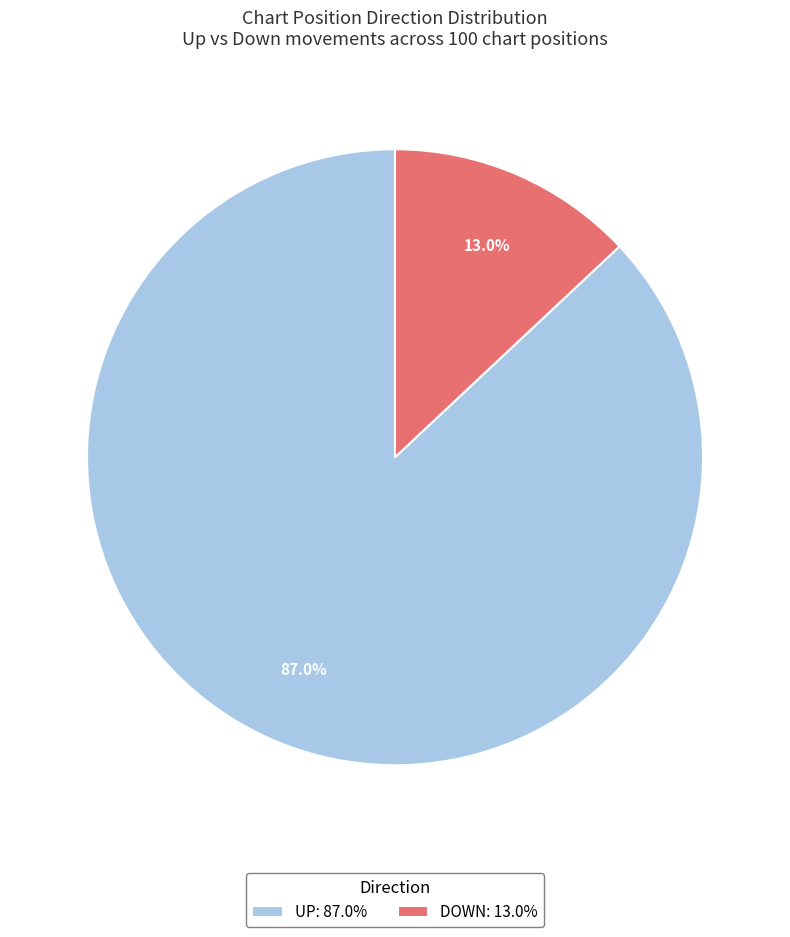

Which has a higher value, UP: 87.0% or DOWN: 13.0%?

UP: 87.0%